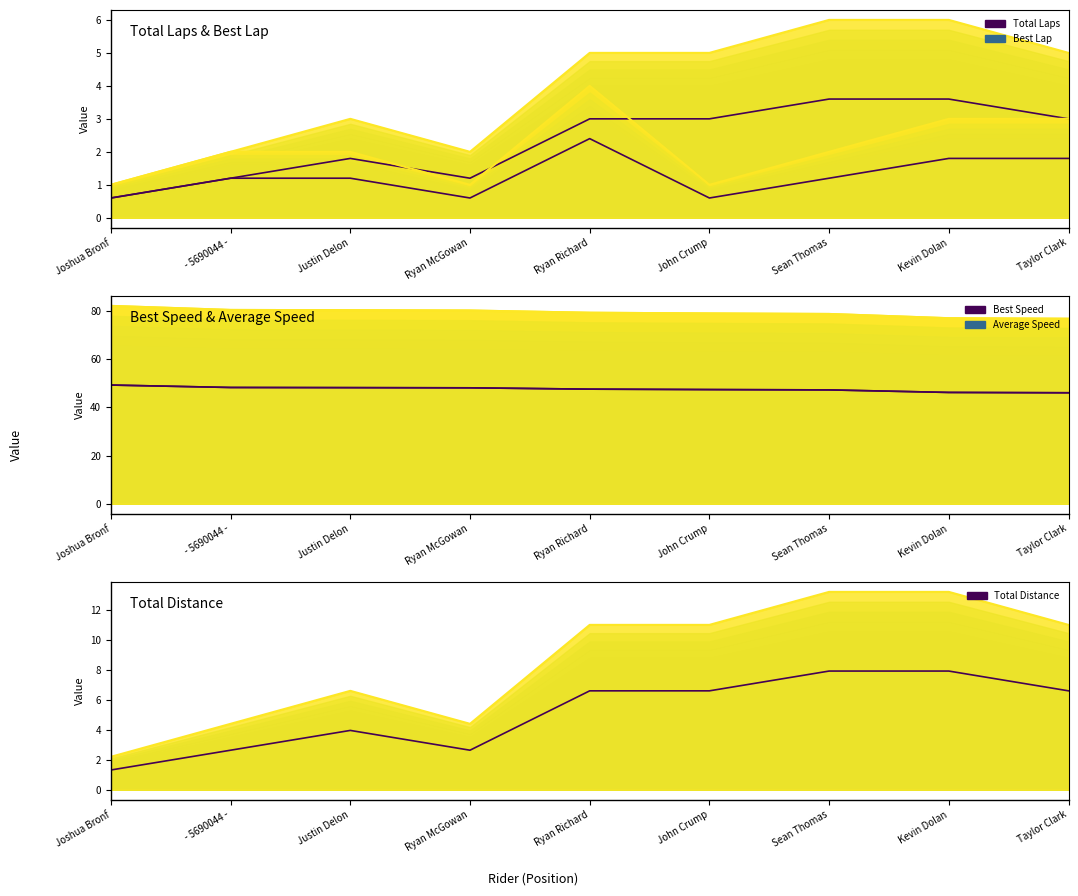

The Total Laps series shows 5.0 at John Crump. True or false?

True